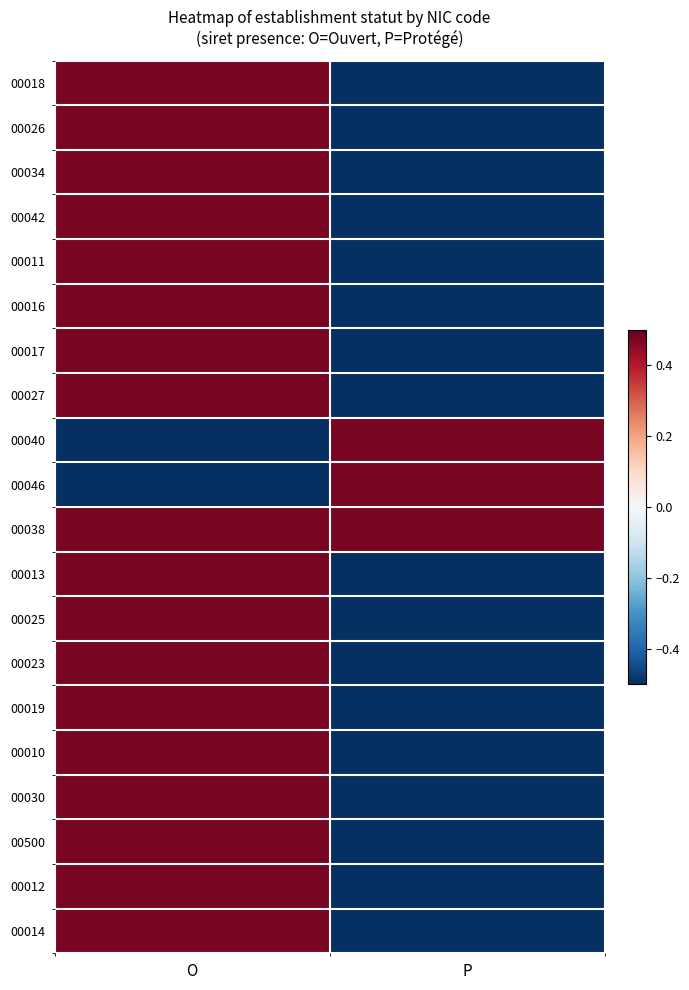

Which series has the largest total across all categories?

00038